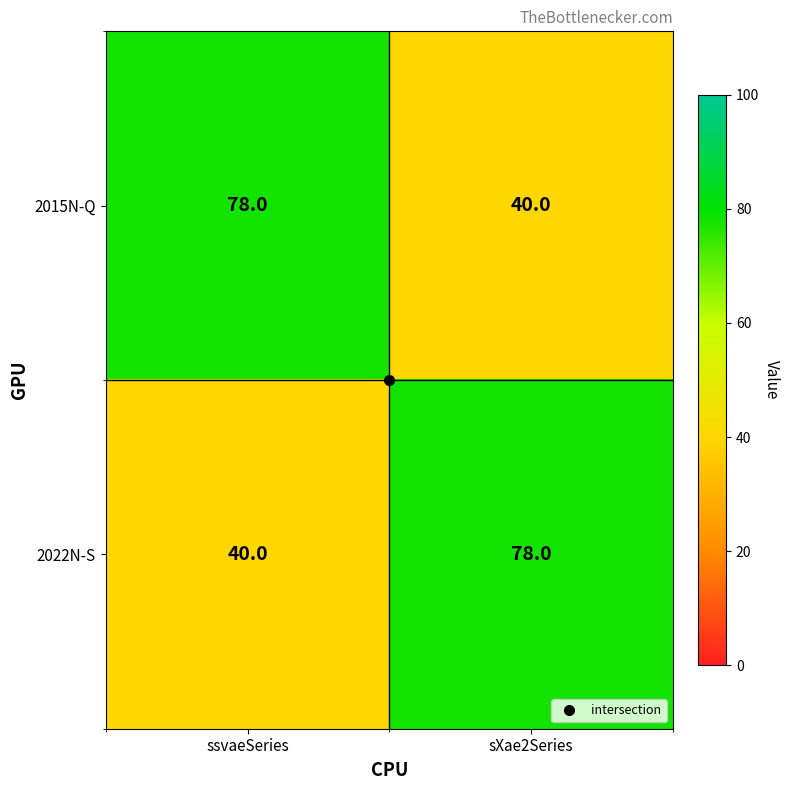

True or false: 2015N-Q has a value of 12 at sXae2Series.

False